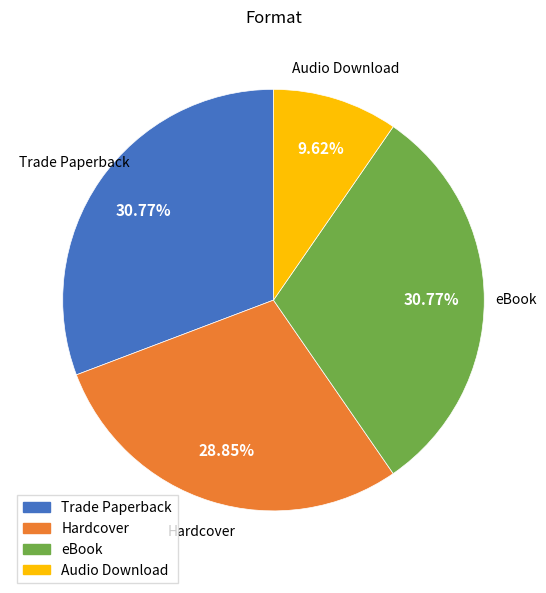

What is the ratio of the value at eBook to the value at Audio Download?

3.2